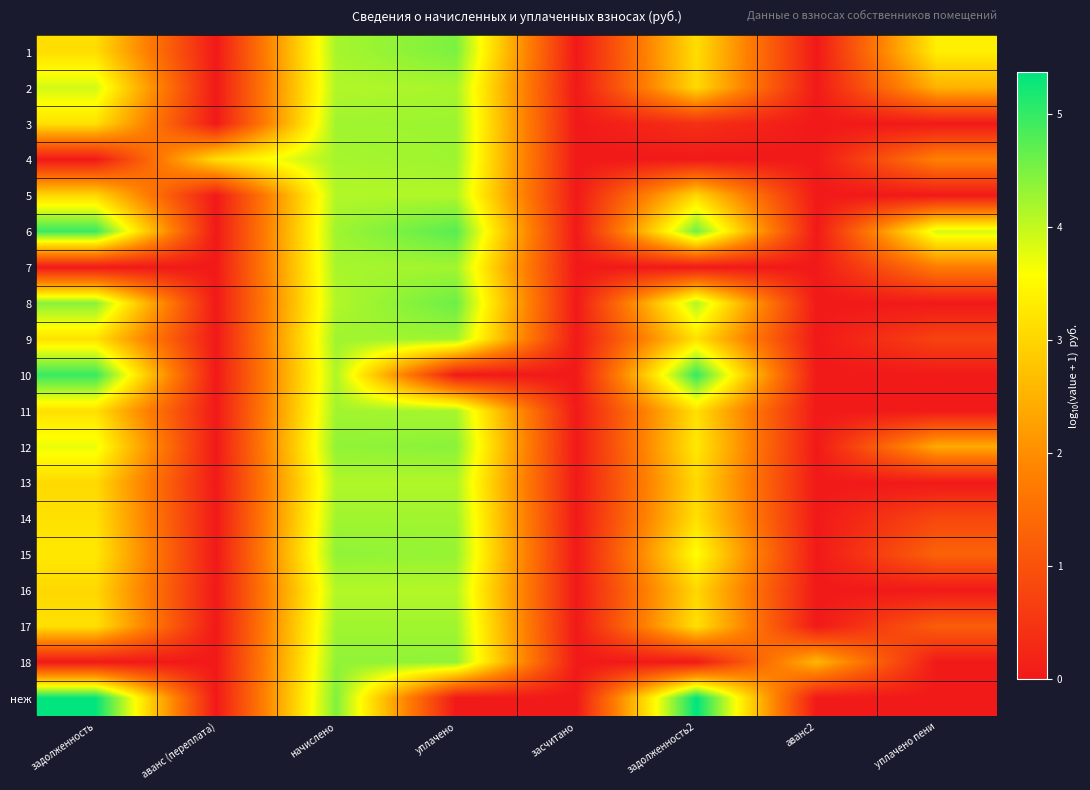

What is the spread (max minus min) of values at начислено?

0.4